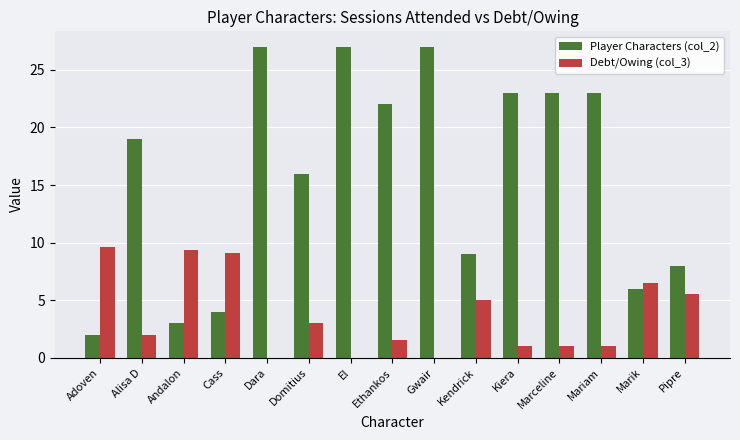

Is it true that Debt/Owing (col_3) equals 9.1 at Cass?

True